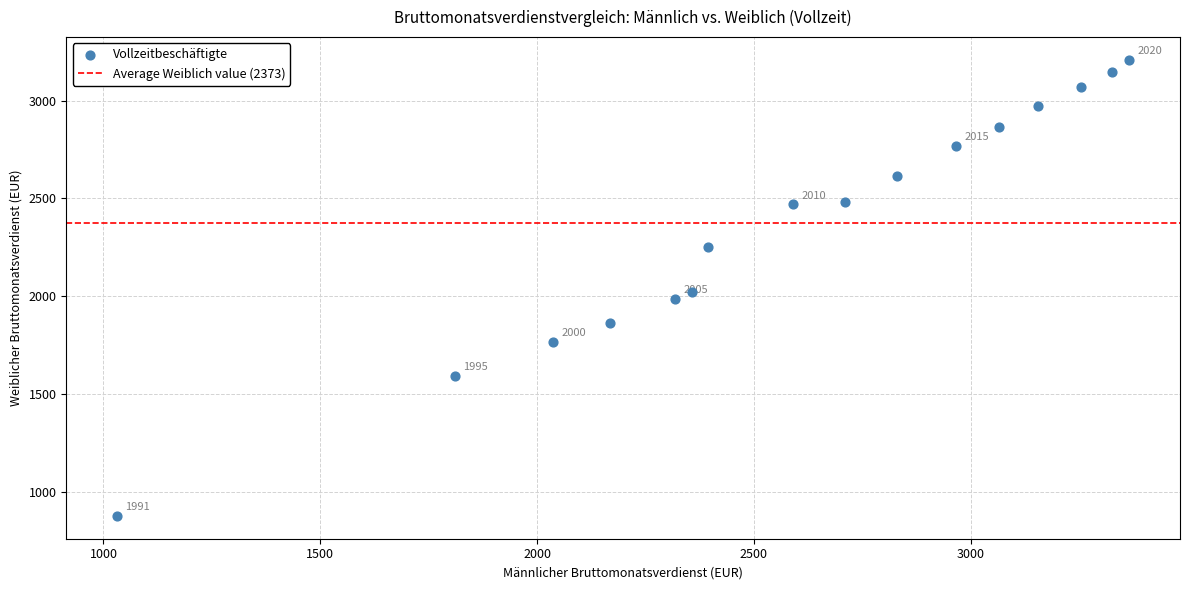

What is the range of Y values (max minus min)?

2331